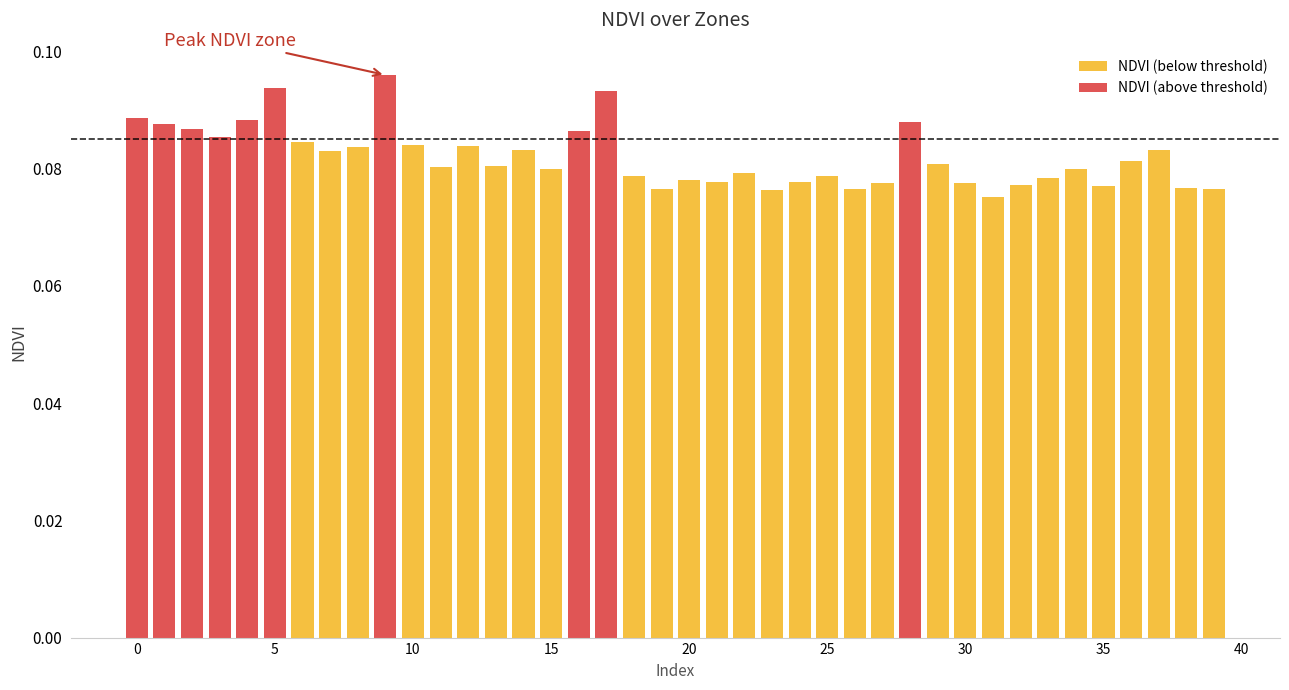

How many bars are there in total?

40